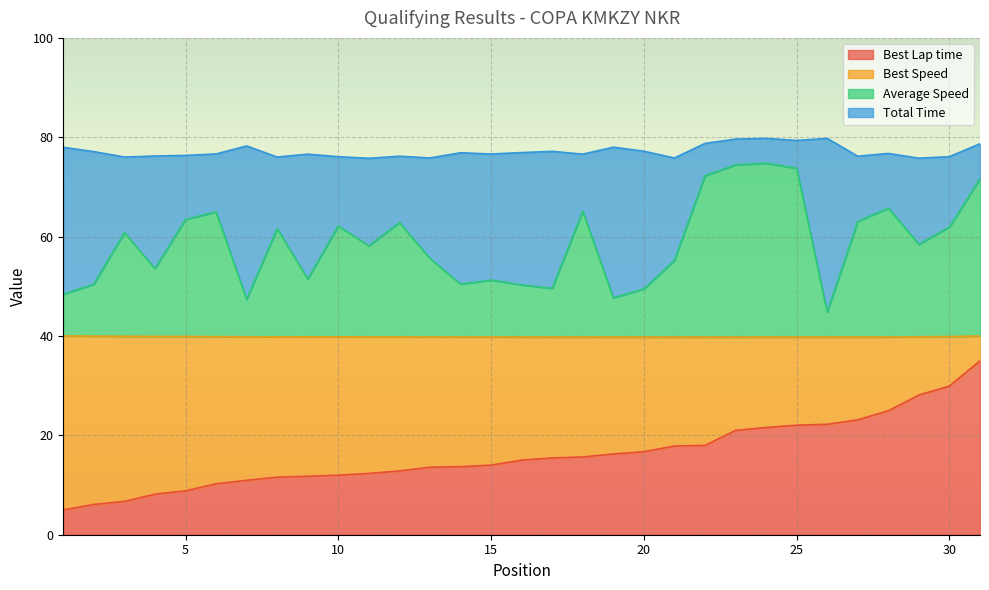

What value does the Average Speed series have at 16?

50.3